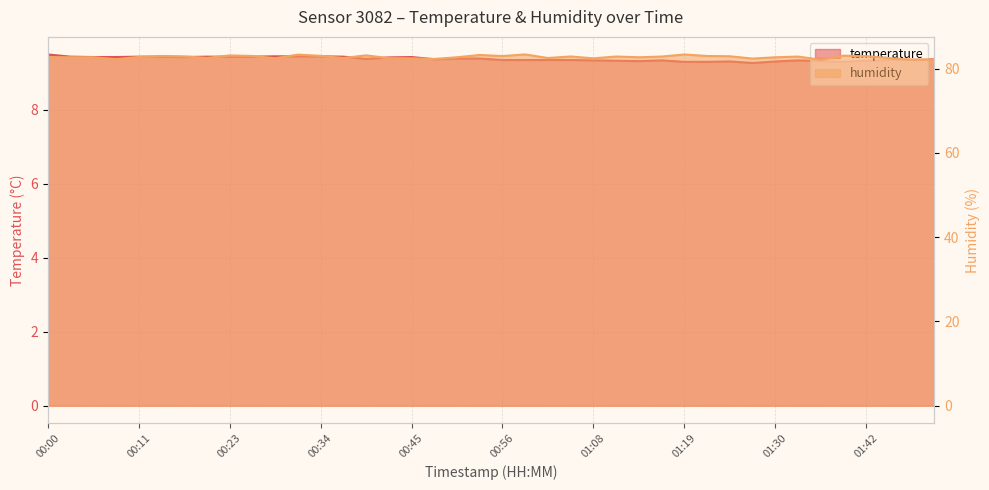

Reading left to right, what are all the values shown in this chart?

temperature: 00:00=9.5	00:03=9.4	00:06=9.4	00:09=9.4	00:11=9.4	00:14=9.4	00:17=9.4	00:20=9.4	00:23=9.4	00:26=9.4	00:28=9.4	00:31=9.4	00:34=9.4	00:37=9.4	00:40=9.4	00:42=9.4	00:45=9.4	00:48=9.4	00:51=9.4	00:54=9.4	00:56=9.3	00:59=9.3	01:02=9.3	01:05=9.3	01:08=9.3	01:11=9.3	01:13=9.3	01:16=9.3	01:19=9.3	01:22=9.3	01:25=9.3	01:27=9.3	01:30=9.3	01:33=9.3	01:36=9.3	01:39=9.3	01:42=9.3	01:44=9.3	01:47=9.4	01:50=9.4
humidity: 00:00=82.7	00:03=82.7	00:06=82.7	00:09=82.3	00:11=82.8	00:14=83.0	00:17=82.9	00:20=82.6	00:23=83.2	00:26=83.0	00:28=82.5	00:31=83.3	00:34=83.1	00:37=82.5	00:40=83.2	00:42=82.5	00:45=82.5	00:48=82.3	00:51=82.7	00:54=83.3	00:56=83.0	00:59=83.4	01:02=82.5	01:05=82.9	01:08=82.5	01:11=82.9	01:13=82.7	01:16=82.9	01:19=83.4	01:22=83.0	01:25=83.0	01:27=82.4	01:30=82.7	01:33=82.9	01:36=82.1	01:39=83.1	01:42=83.0	01:44=82.5	01:47=82.1	01:50=82.2